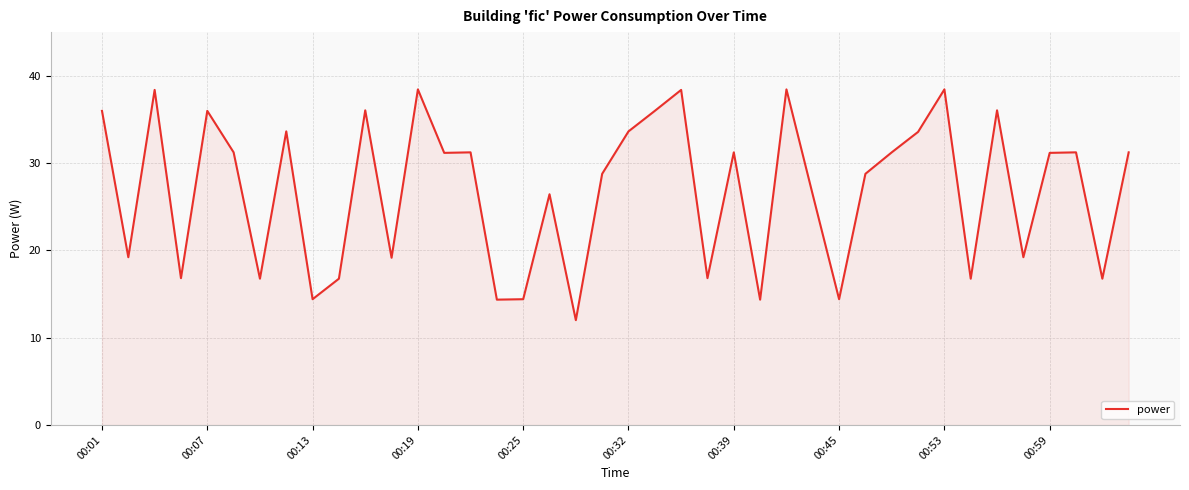

How many series are shown in this chart?

1